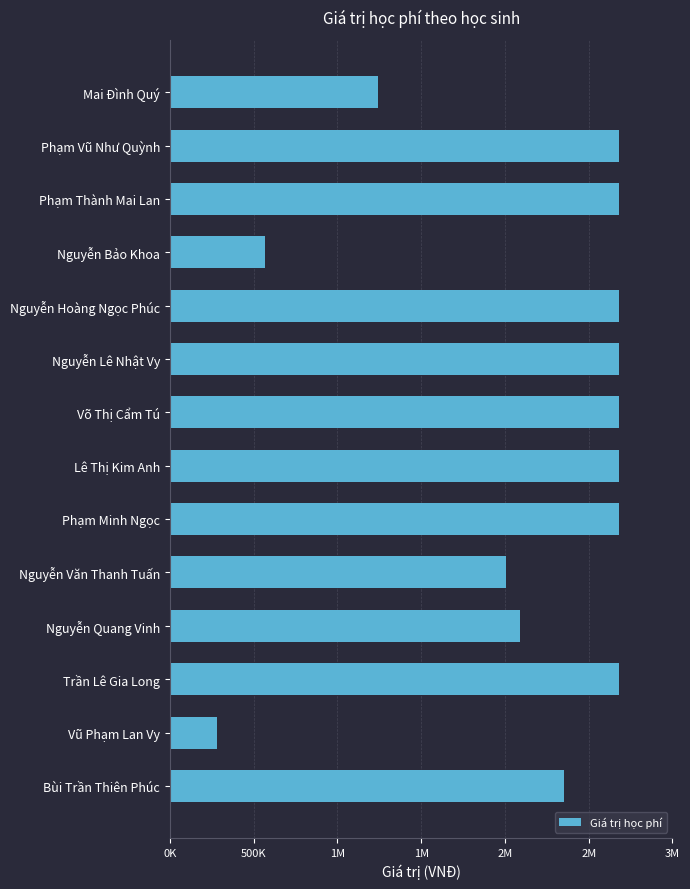

Does the chart contain any negative values?

No